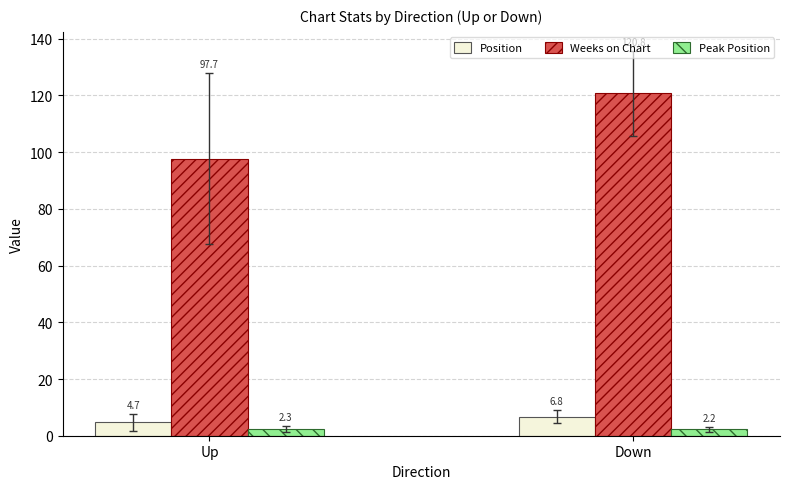

Which series changed the most between Up and Down?

Weeks on Chart